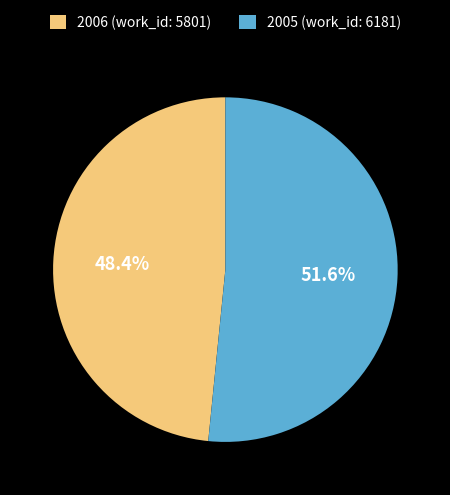

Does 2006 (work_id: 5801) account for over 50% of the chart?

No